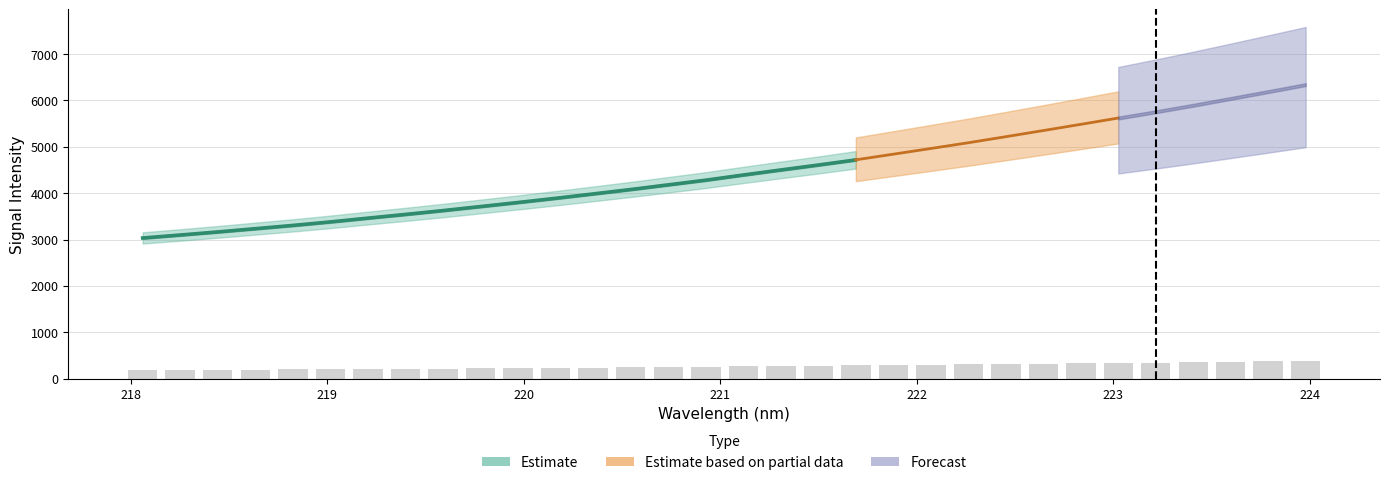

At which category does the chart reach its minimum across all series?

218